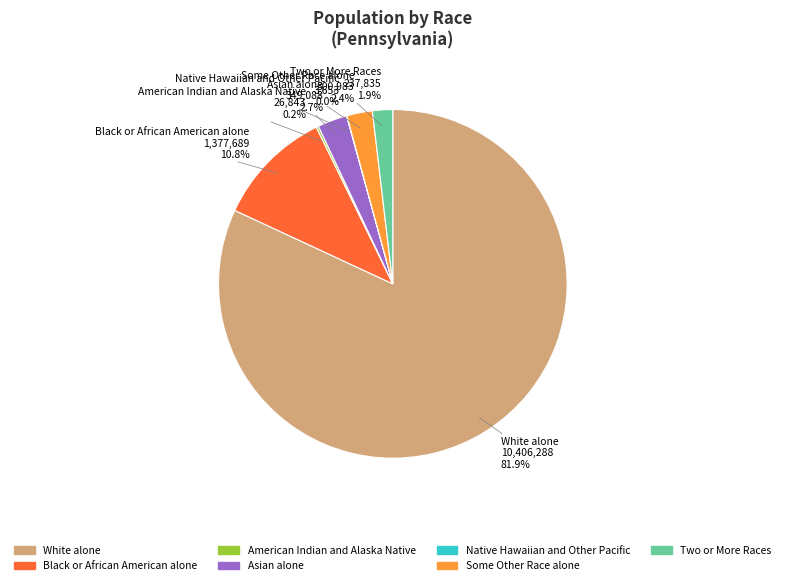

What percentage is NOT represented by Two or More Races?

98.1%